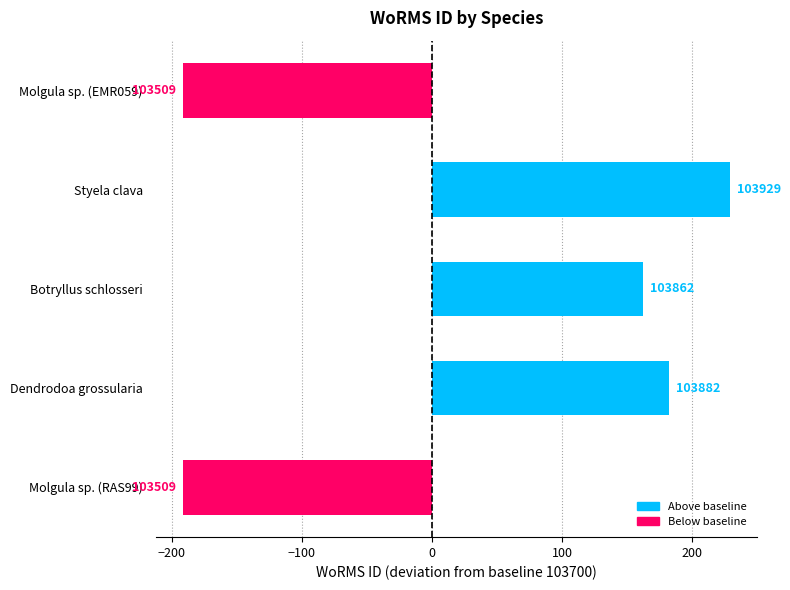

Does the chart contain any negative values?

Yes